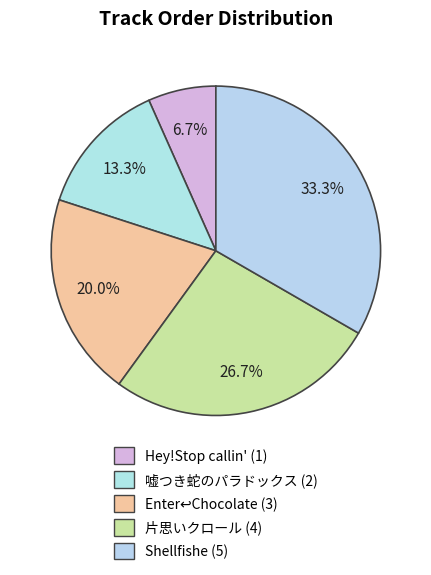

How many segments does this pie chart have?

5